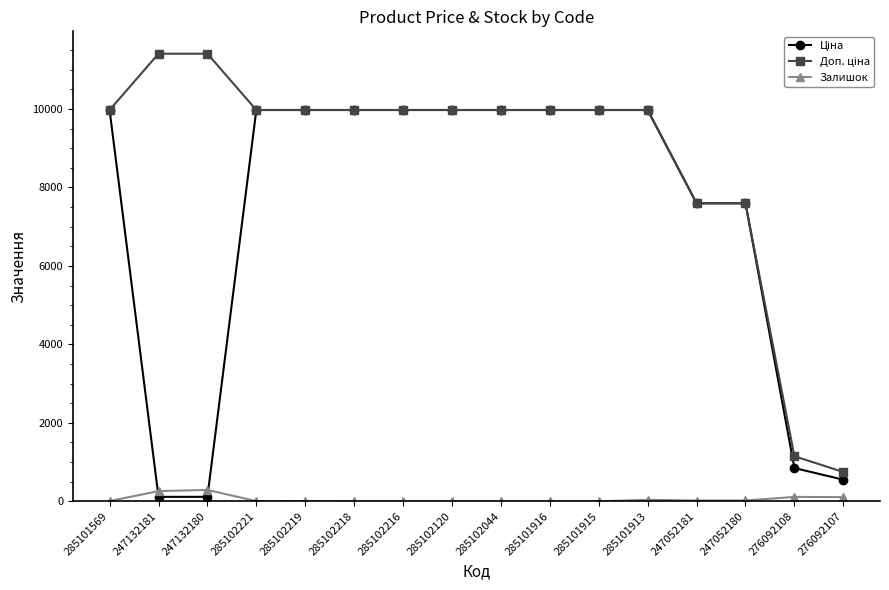

How many categories are shown in the chart?

16